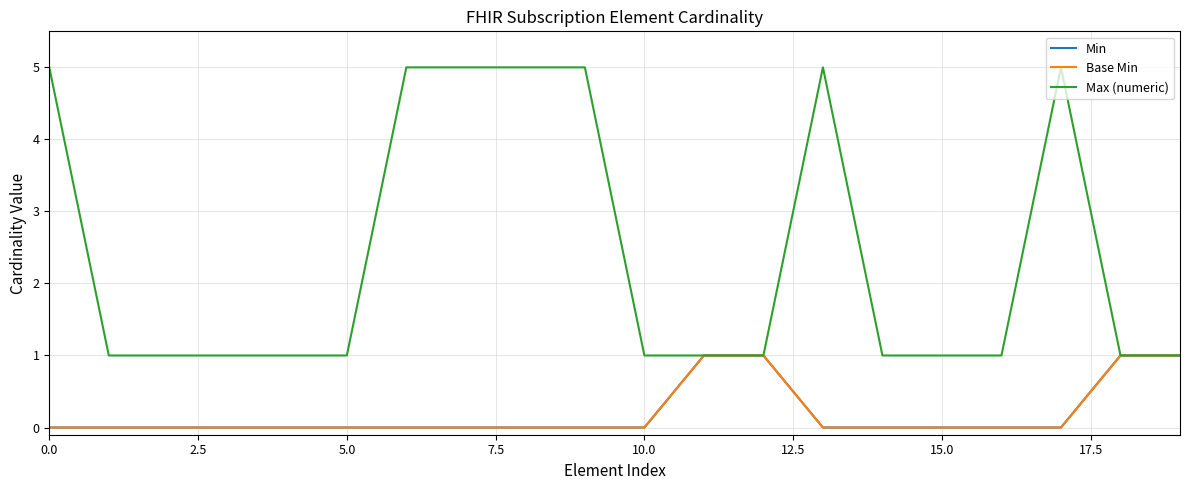

True or false: Min and Base Min intersect in this chart.

False